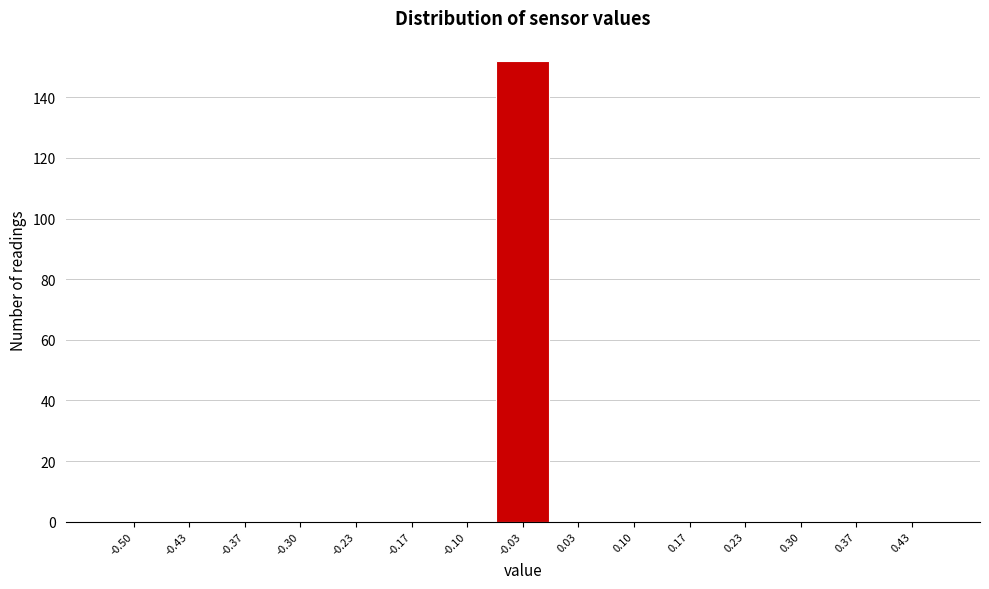

Reading left to right, what are all the values shown in this chart?

-0.50=0	-0.43=0	-0.37=0	-0.30=0	-0.23=0	-0.17=0	-0.10=0	-0.03=152	0.03=0	0.10=0	0.17=0	0.23=0	0.30=0	0.37=0	0.43=0